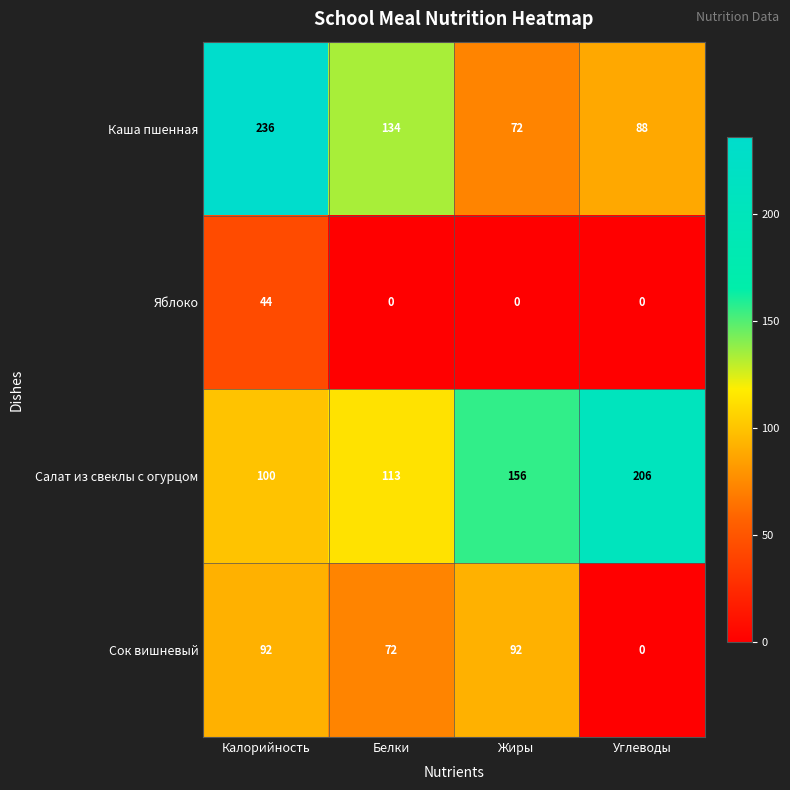

Reading right to left, what are all the values shown in this chart?

Каша пшенная: 88	72	134	236
Яблоко: 0	0	0	44
Салат из свеклы с огурцом: 206	156	113	100
Сок вишневый: 0	92	72	92